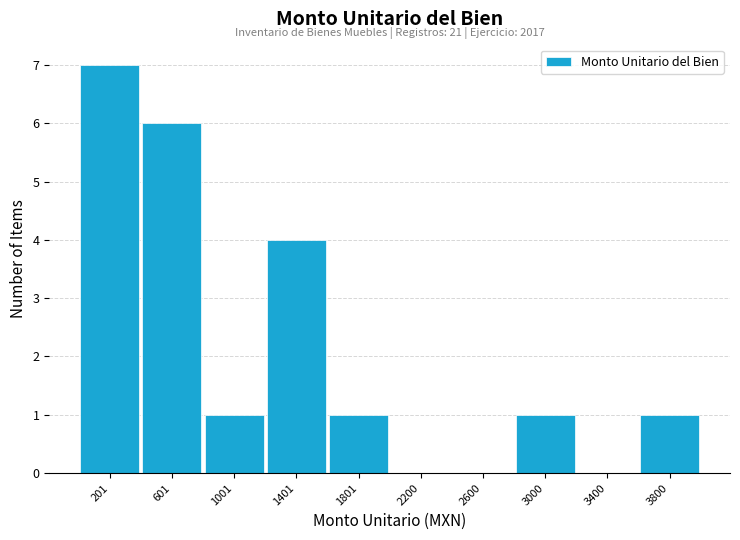

Over which range of the x-axis is the bar tallest?

0 to 400